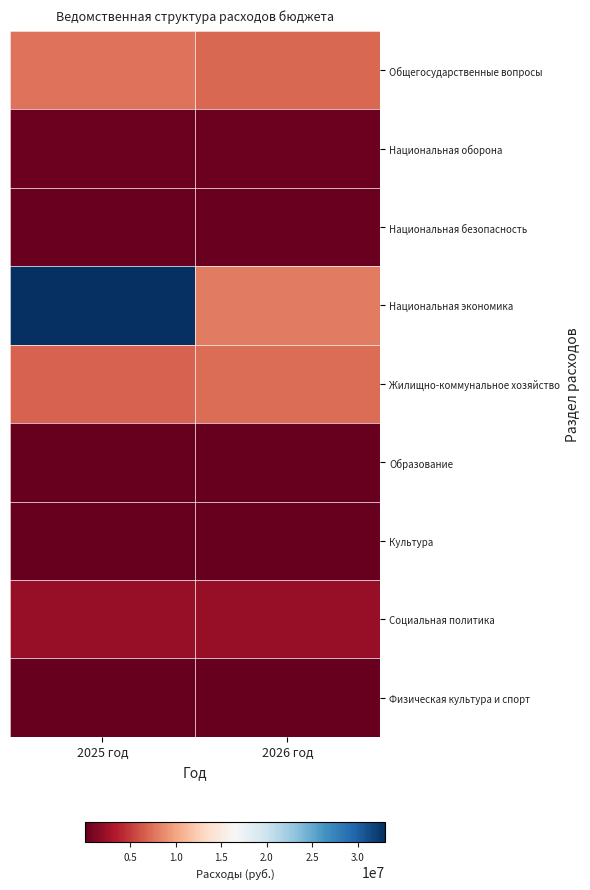

Reading right to left, extract all data points from this chart.

Общегосударственные вопросы: 2026 год=7033794	2025 год=7597299
Национальная оборона: 2026 год=425644	2025 год=390171
Национальная безопасность: 2026 год=300000	2025 год=300000
Национальная экономика: 2026 год=7982416	2025 год=32965460
Жилищно-коммунальное хозяйство: 2026 год=7261886	2025 год=6821780
Образование: 2026 год=100000	2025 год=100000
Культура: 2026 год=100000	2025 год=100000
Социальная политика: 2026 год=2218439	2025 год=2218441
Физическая культура и спорт: 2026 год=50000	2025 год=50000